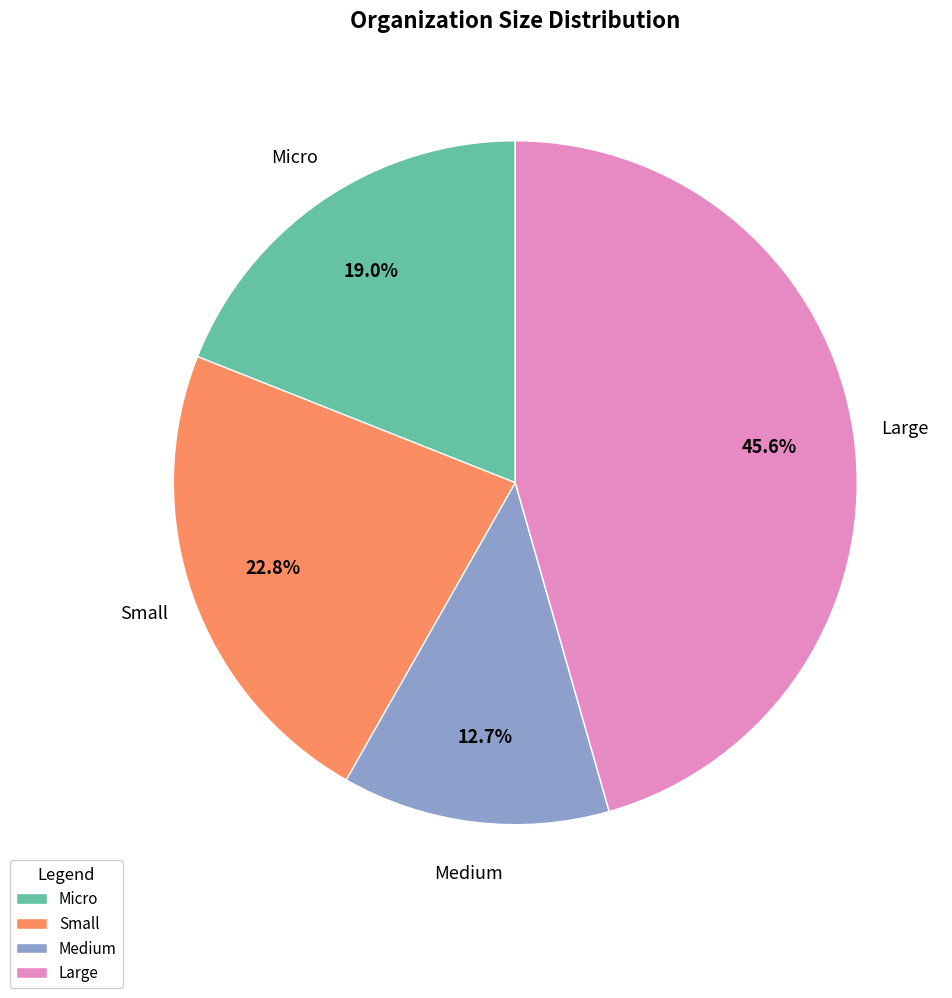

Is Large the majority of the pie?

No